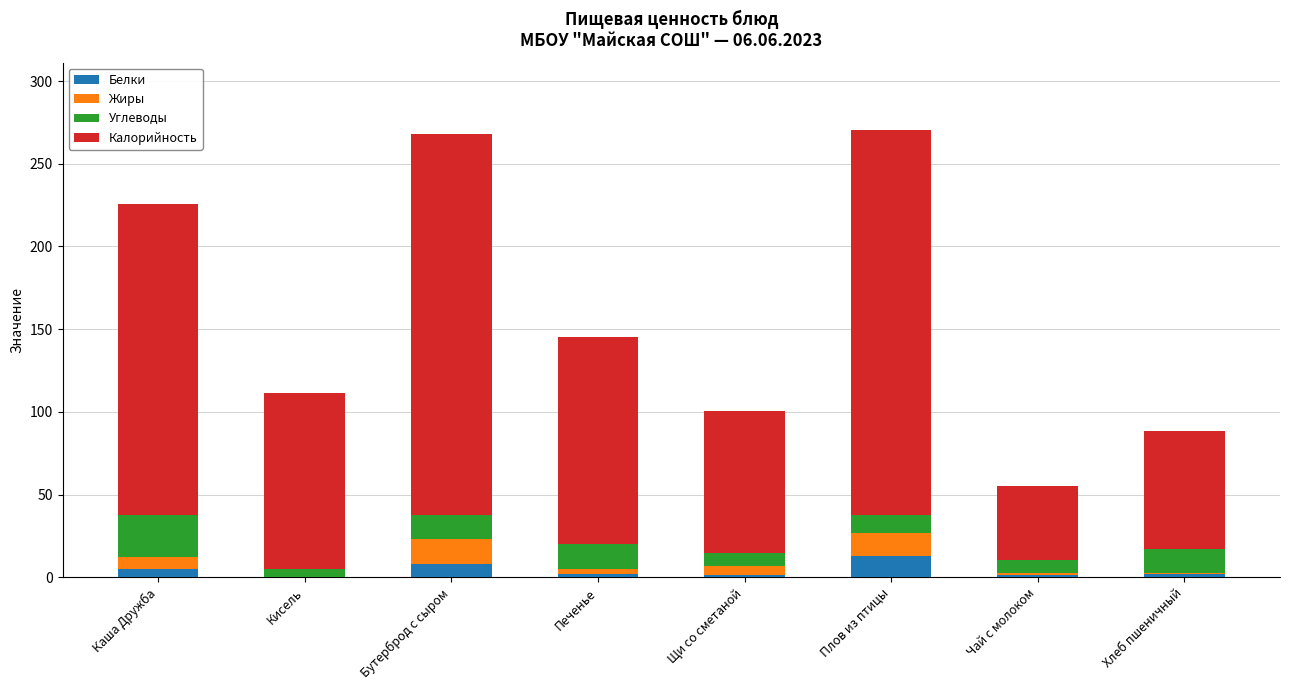

What is the total value across all series at Плов из птицы?

270.6